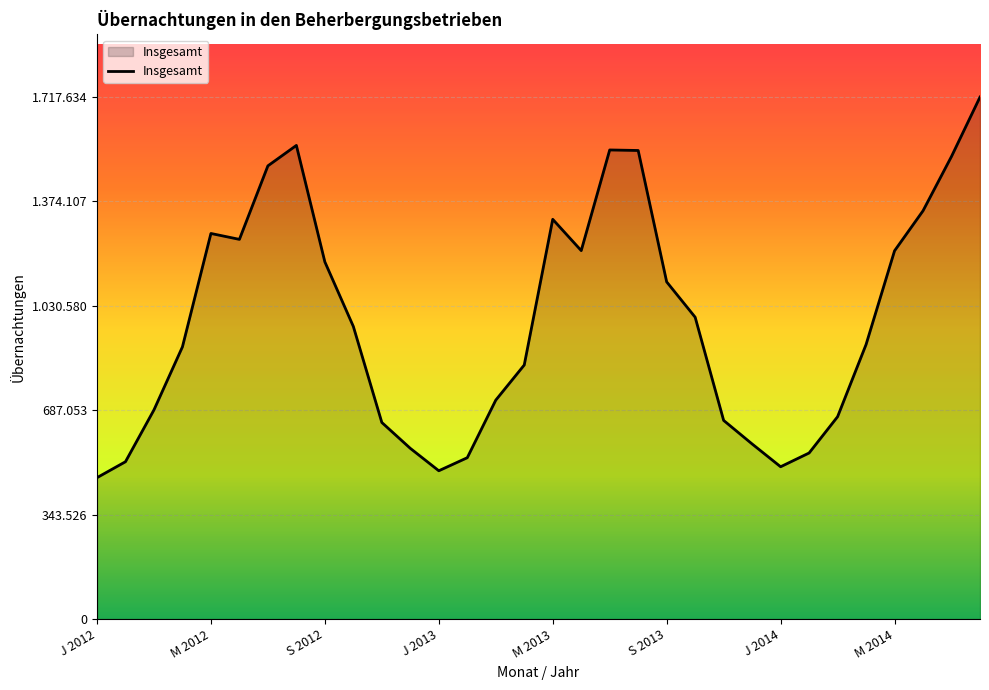

Is this an area chart (filled region under the line)?

Yes